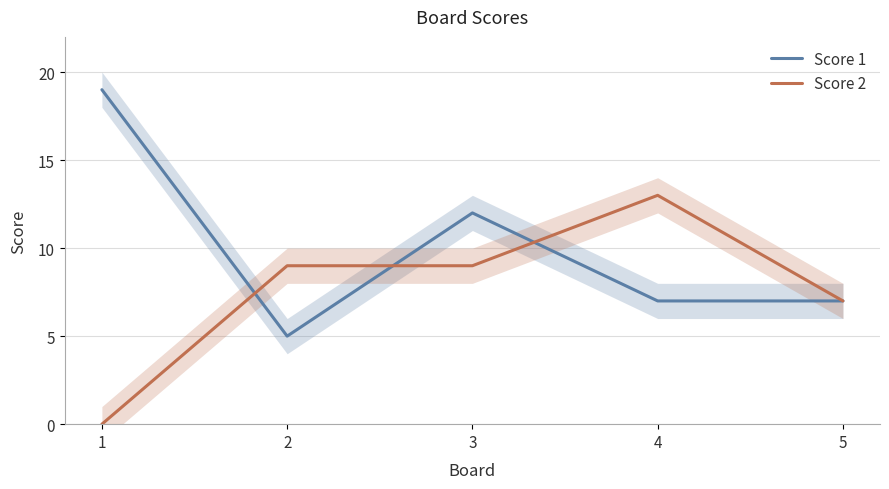

Which series has the largest range (max minus min)?

Score 1